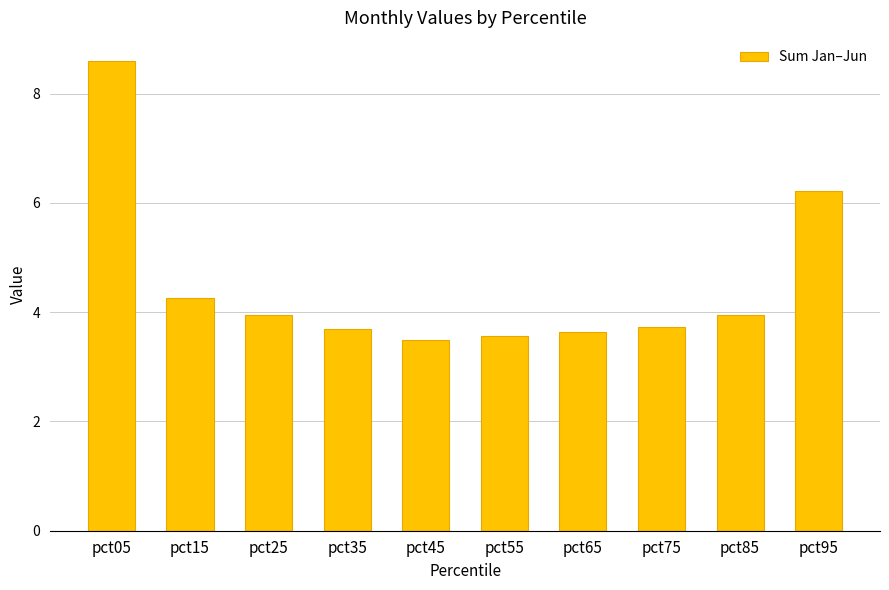

What is the sum of all values?

45.1